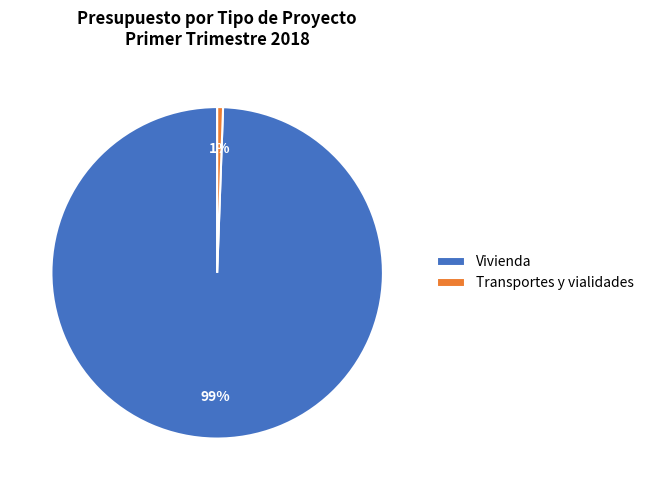

Which slice is the smallest?

Transportes y vialidades